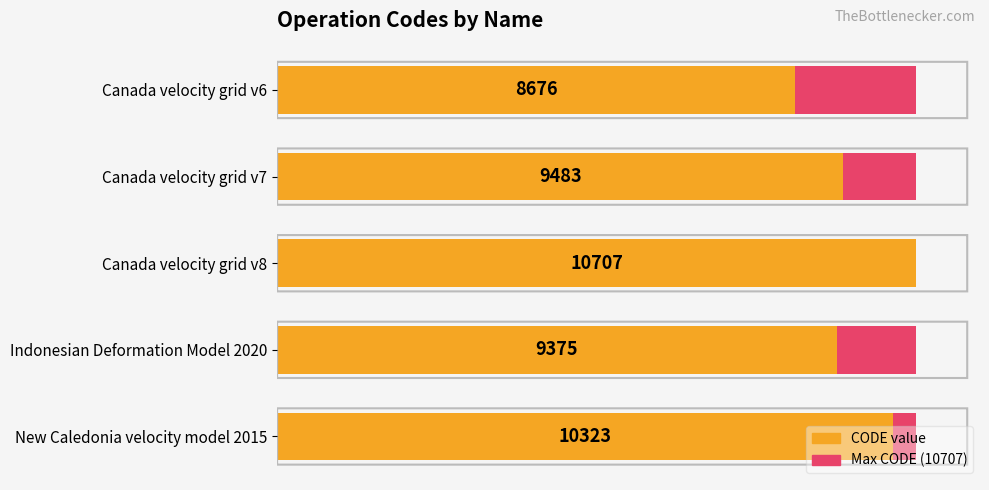

How many data points in CODE are less than 9483?

2